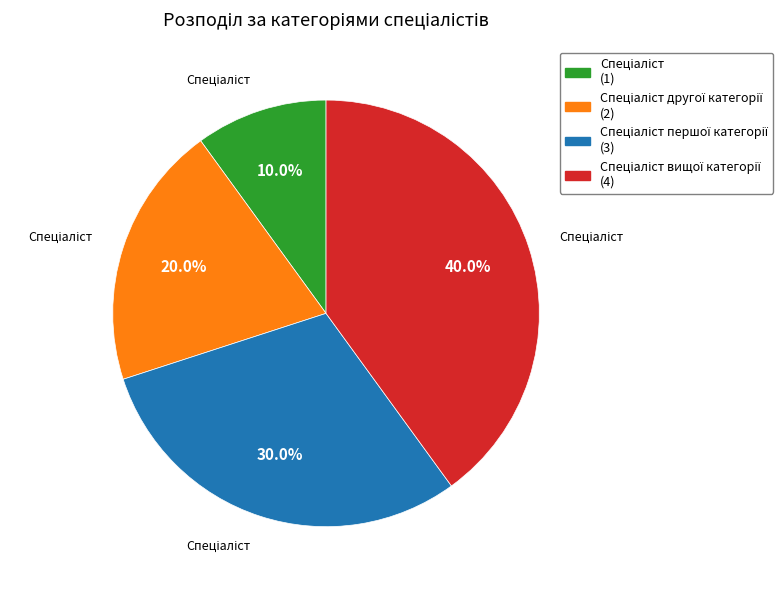

Does any single category account for the majority?

No